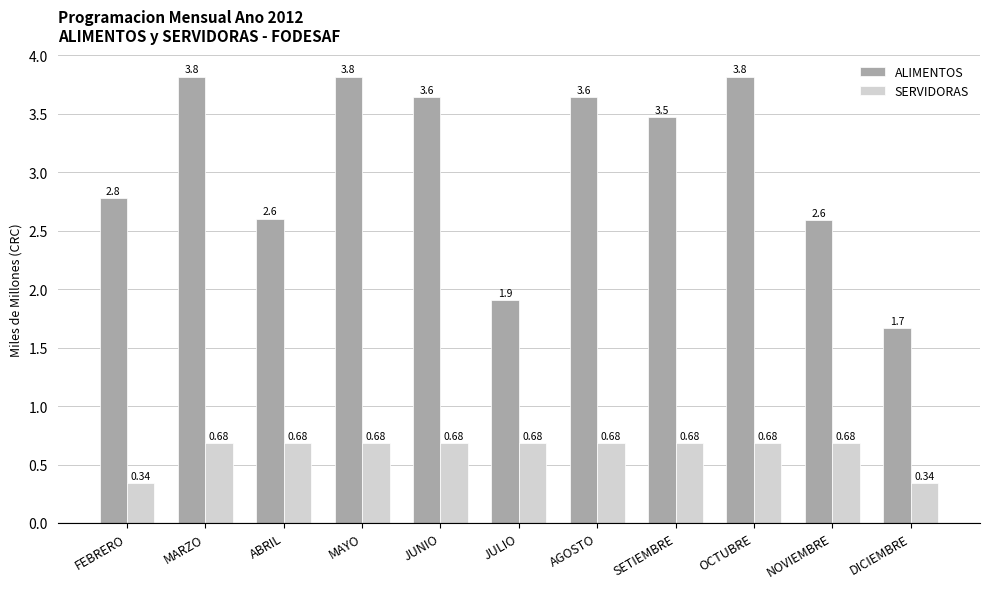

Which series has the largest range (max minus min)?

ALIMENTOS